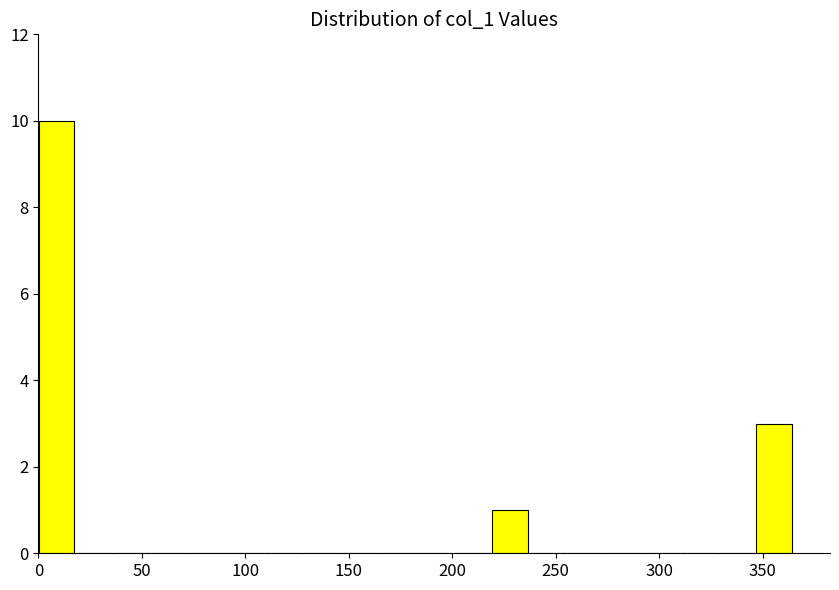

Around what value on the x-axis is the tallest bar? Give the approximate position of its centre, as read against the axis.

10